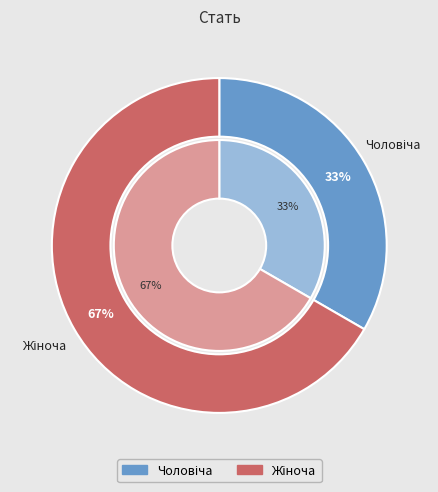

What percentage is the Чоловіча slice, to the nearest percent?

33%